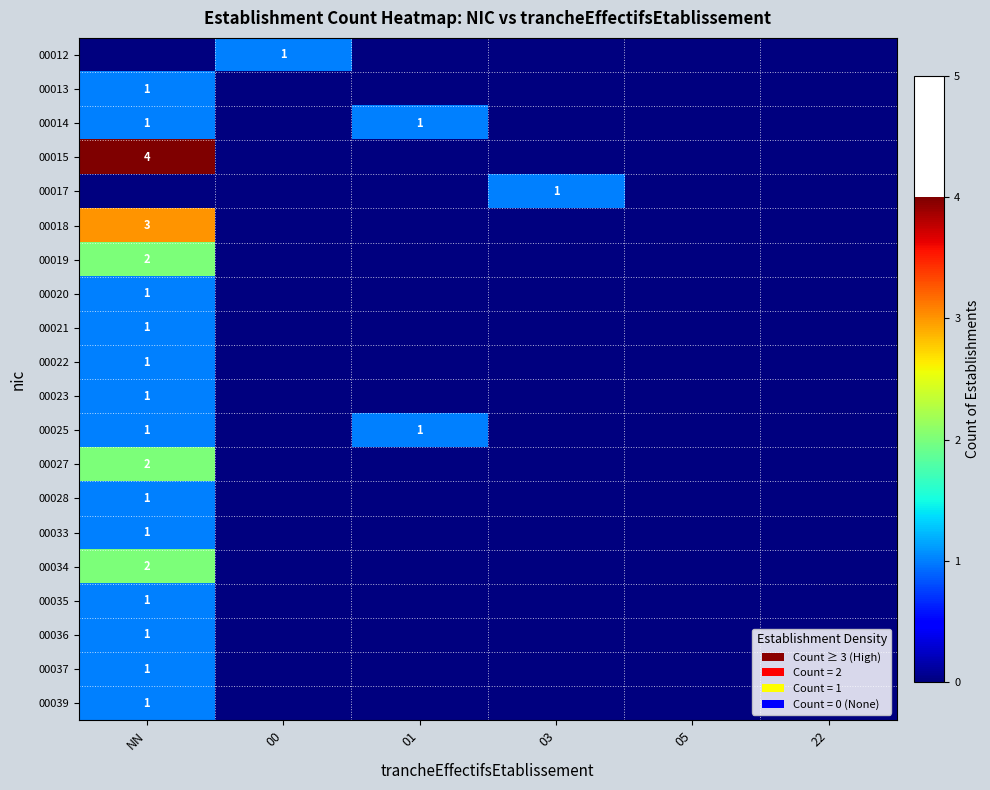

What is the difference between the maximum and minimum values in the 00034 series?

2